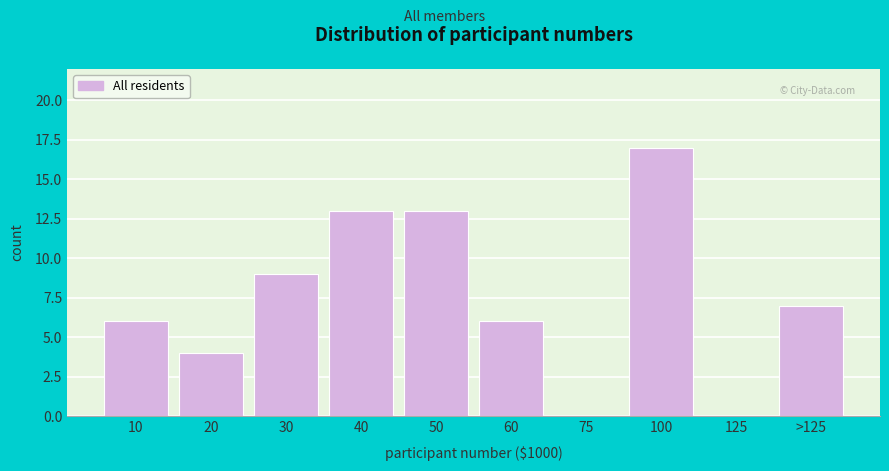

Reading left to right, extract all data points from this chart.

10=6	20=4	30=9	40=13	50=13	60=6	75=0	100=17	125=0	>125=7